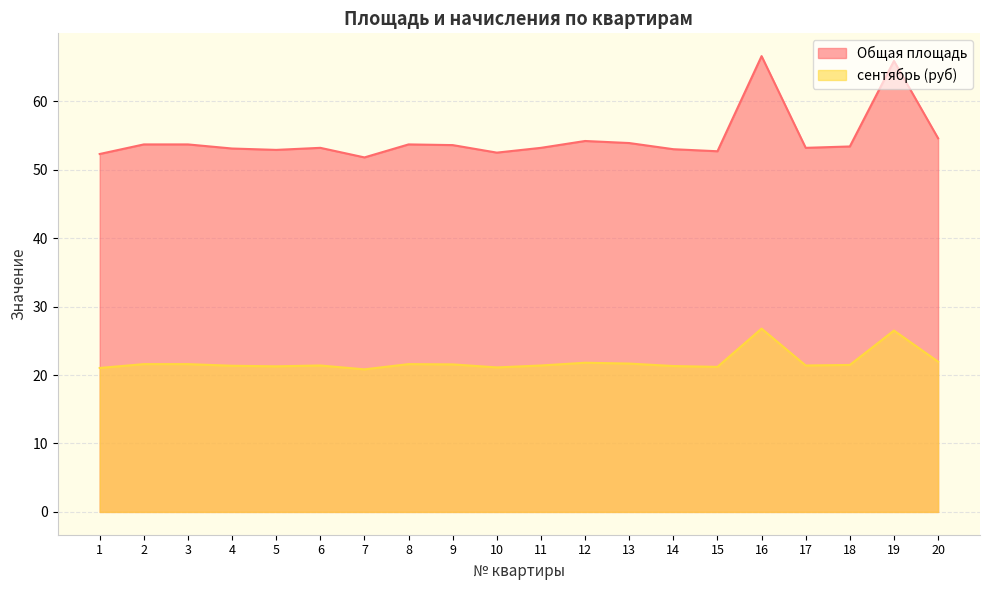

Is it true that сентябрь (руб) equals 34.6 at 1?

False